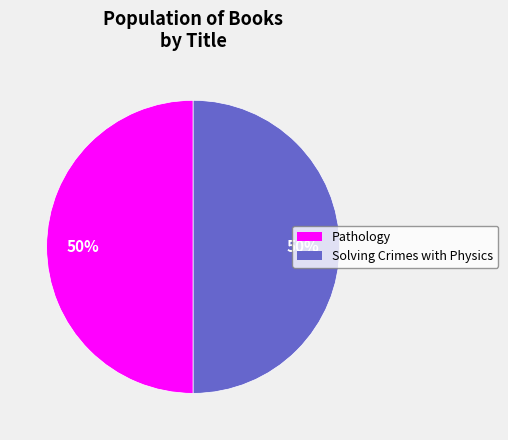

Is the sum of Solving Crimes with Physics and Pathology greater than half?

Yes